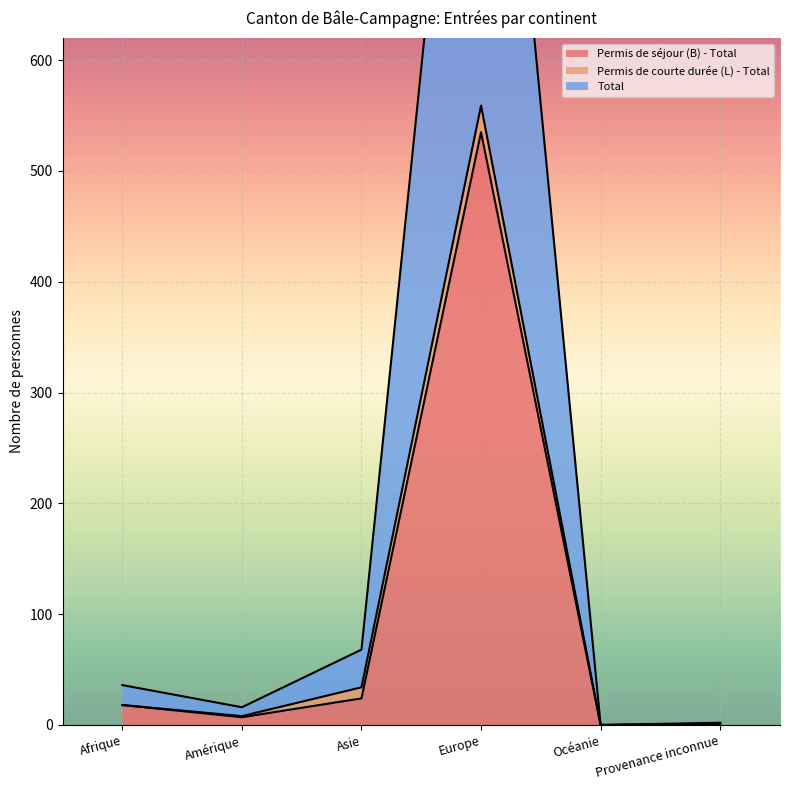

True or false: Total and Permis de séjour (B) - Total intersect in this chart.

False